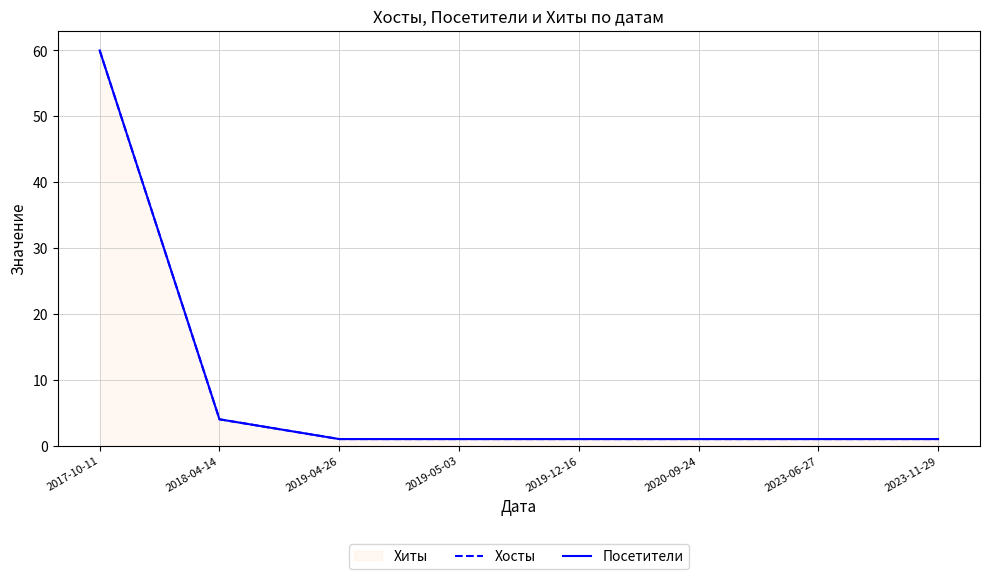

Is it true that Посетители equals 1 at 2019-12-16?

True